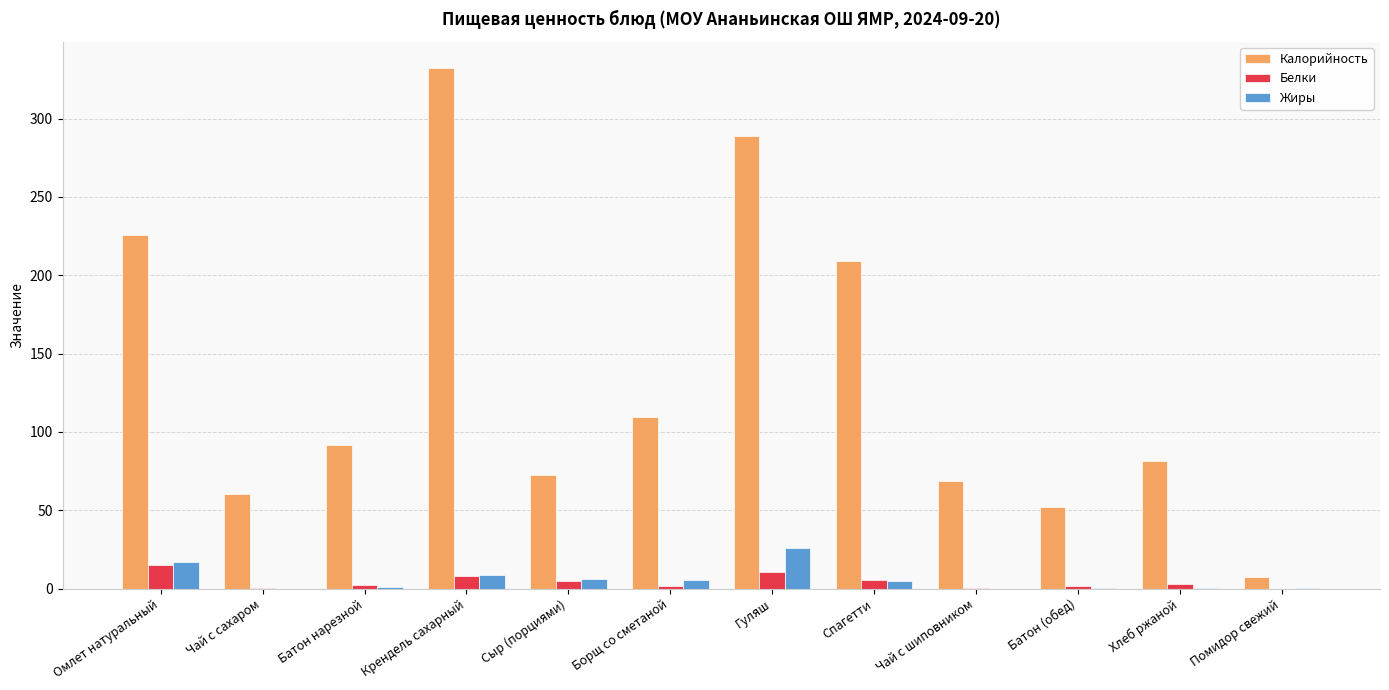

Which category has the highest value across all series?

Крендель сахарный